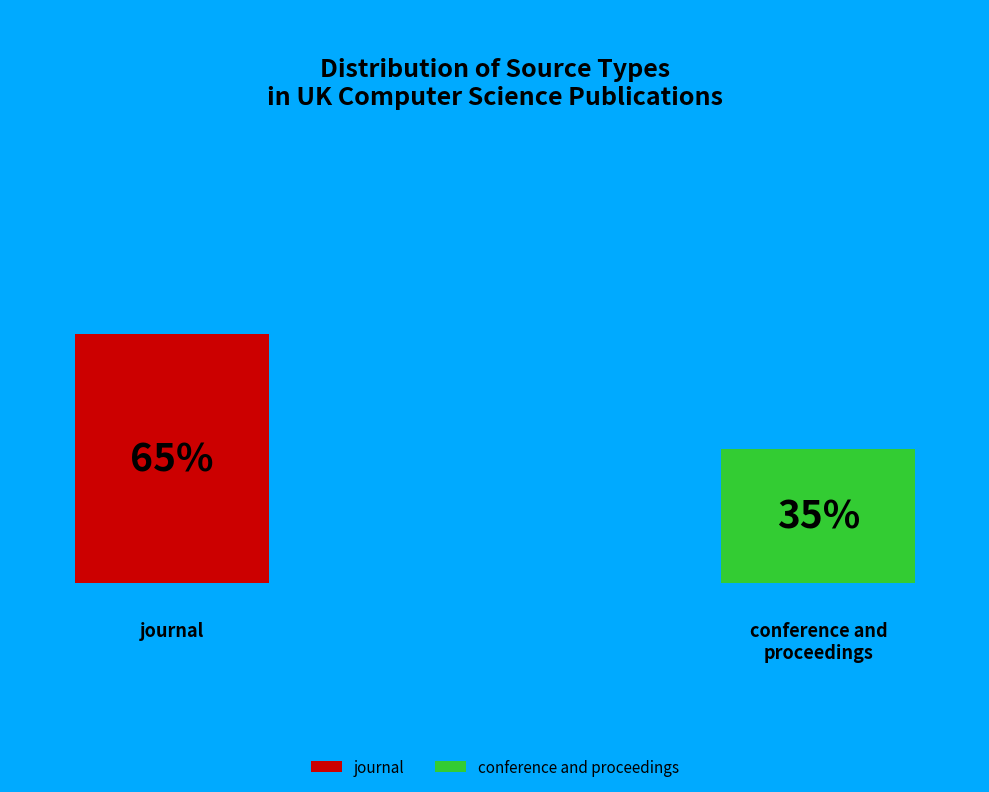

Is it true that journal is 65% of the pie?

True